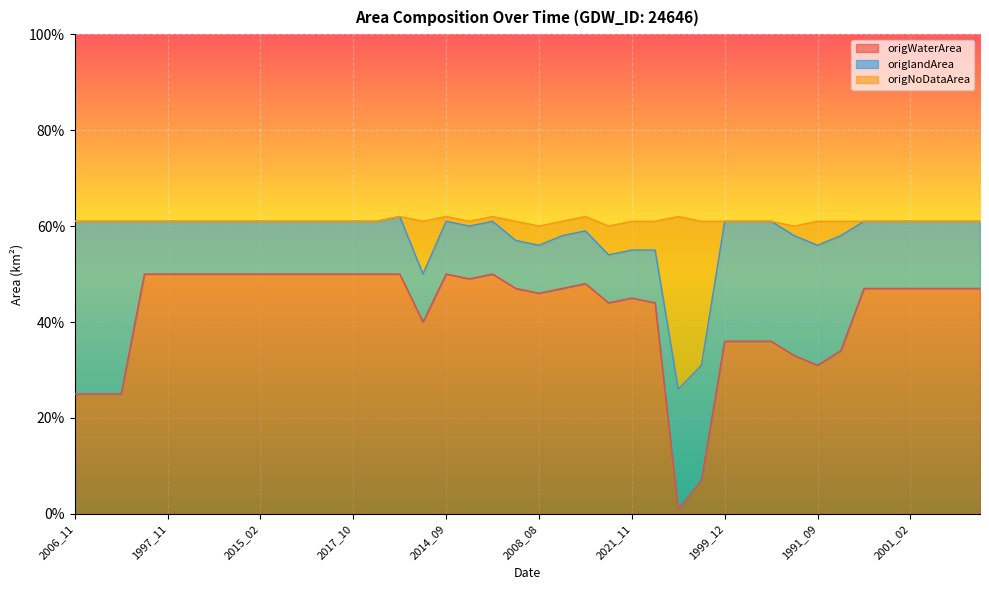

What position from the right is 2007_01?

2